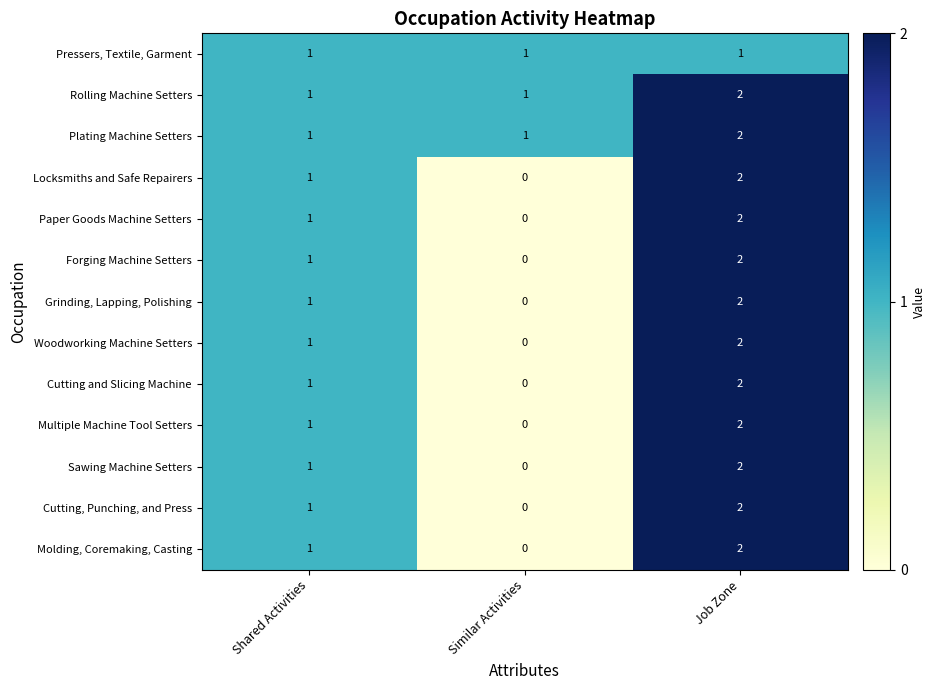

What is the sum of all Cutting and Slicing Machine values?

3